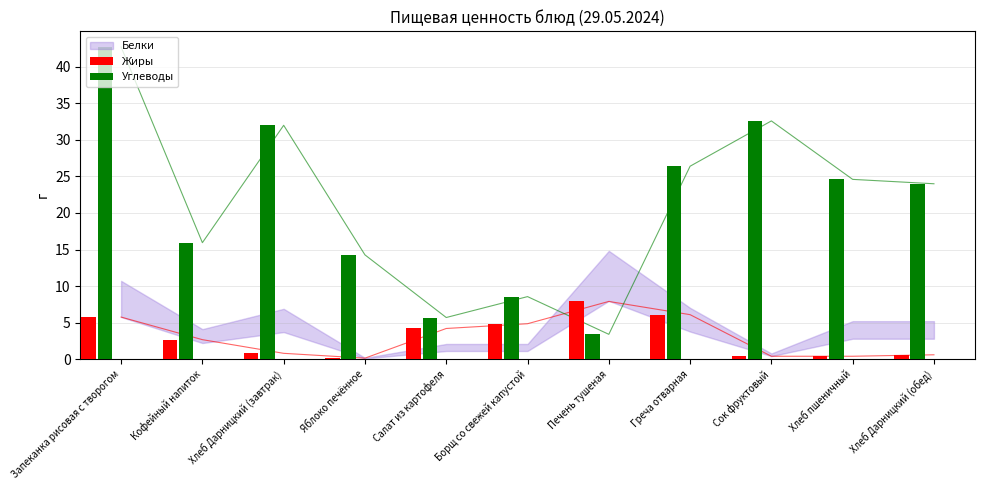

What position from the right is Хлеб Дарницкий (обед)?

1